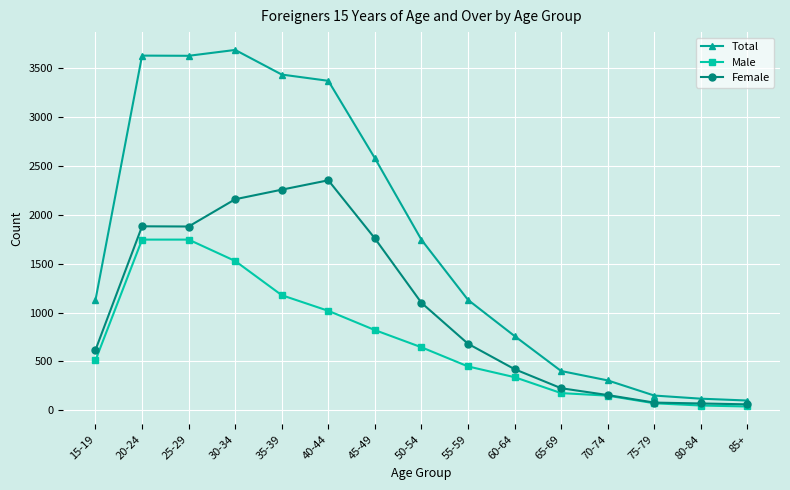

Rank the series by their maximum value, from lowest to highest.

Male, Female, Total